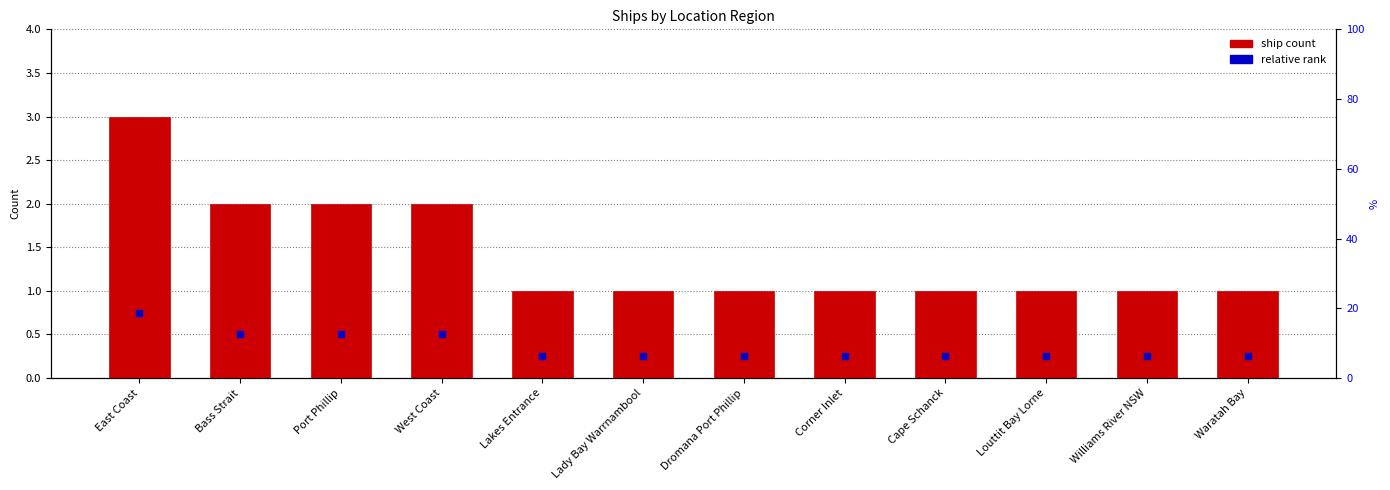

At how many categories does at least one series exceed 0?

12